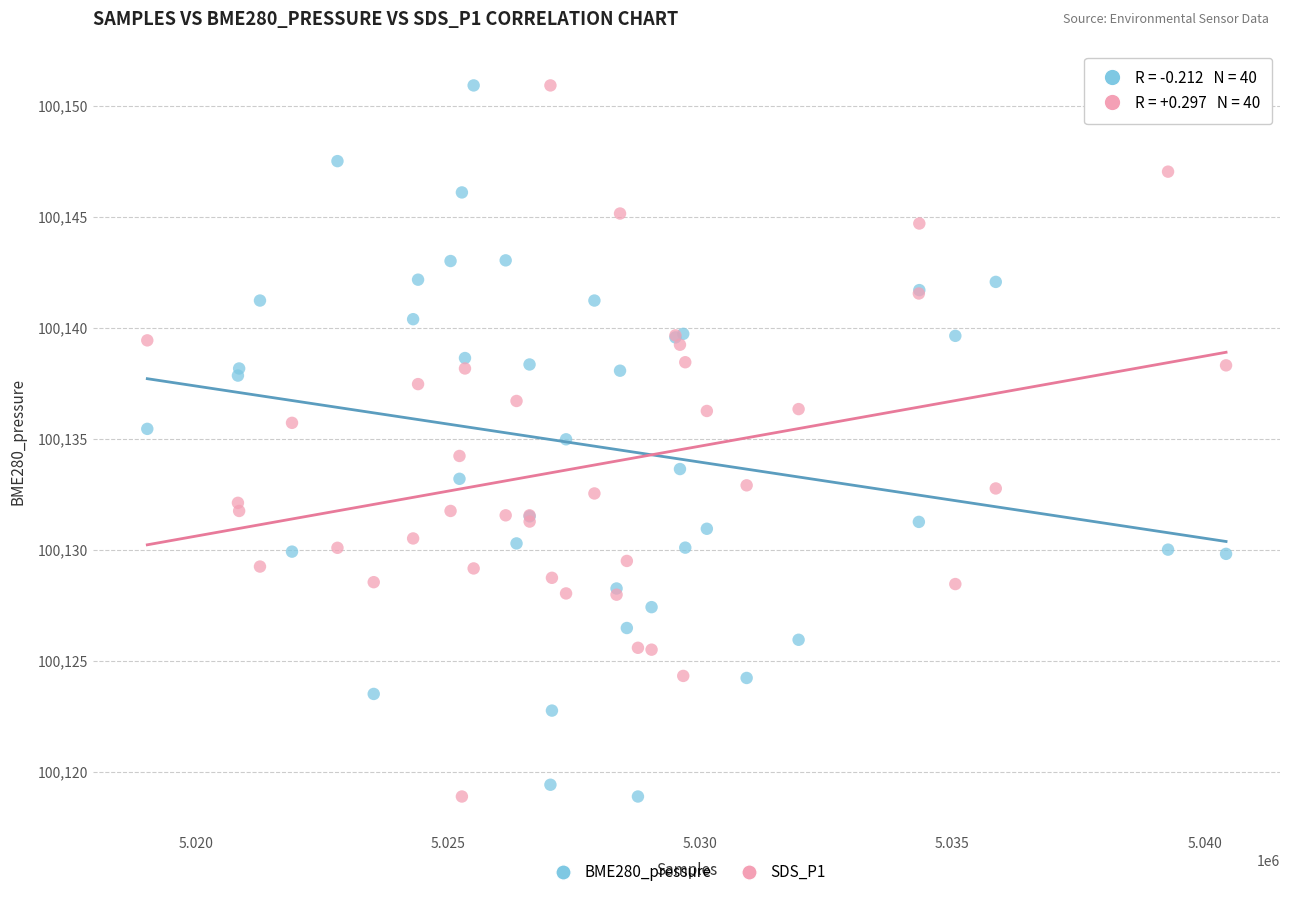

What is the X range (max minus min) for the scatter plot?

21386.0